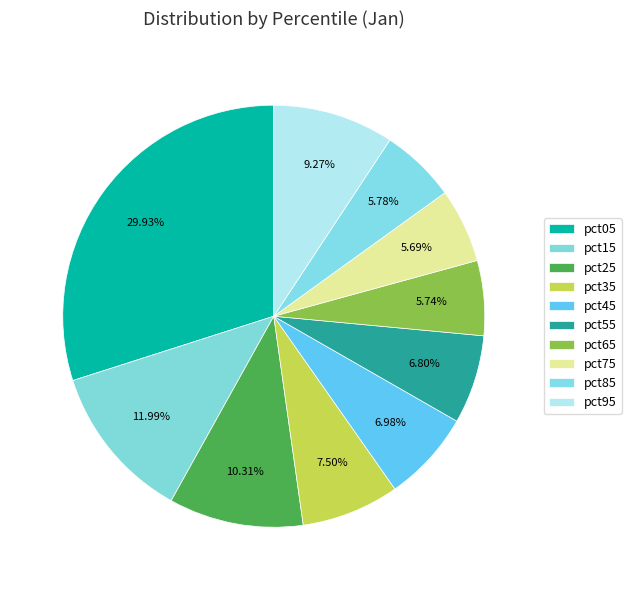

Which category has the smallest portion of the pie?

pct75